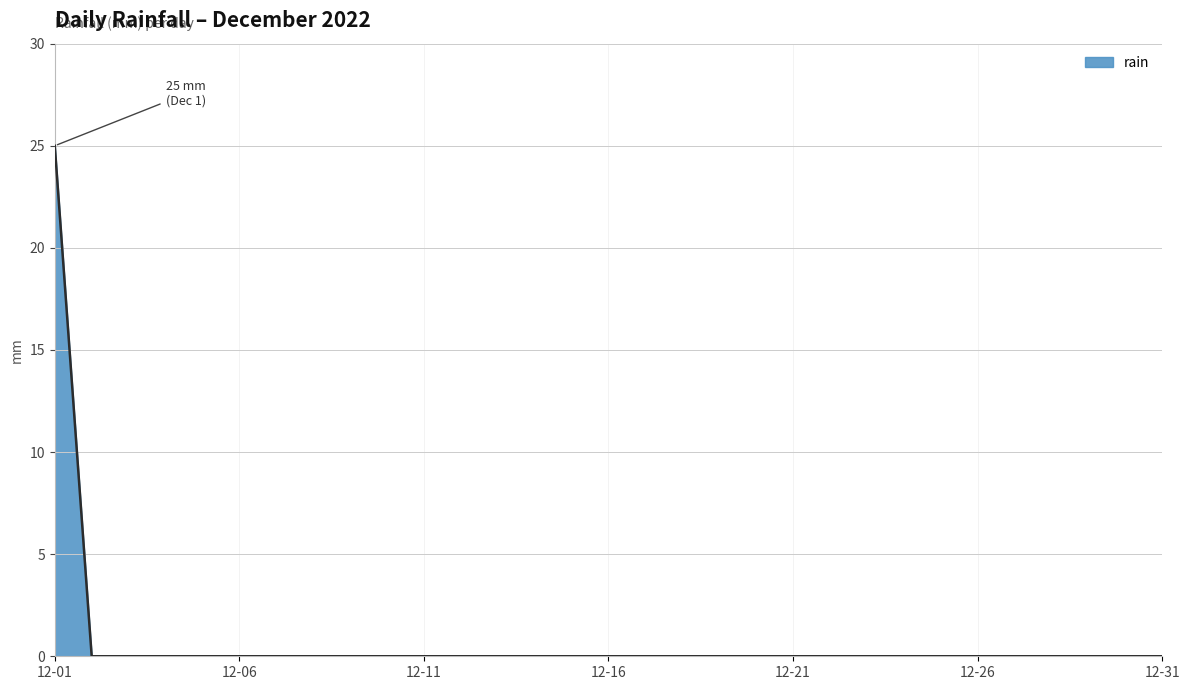

What is the greatest value displayed?

25